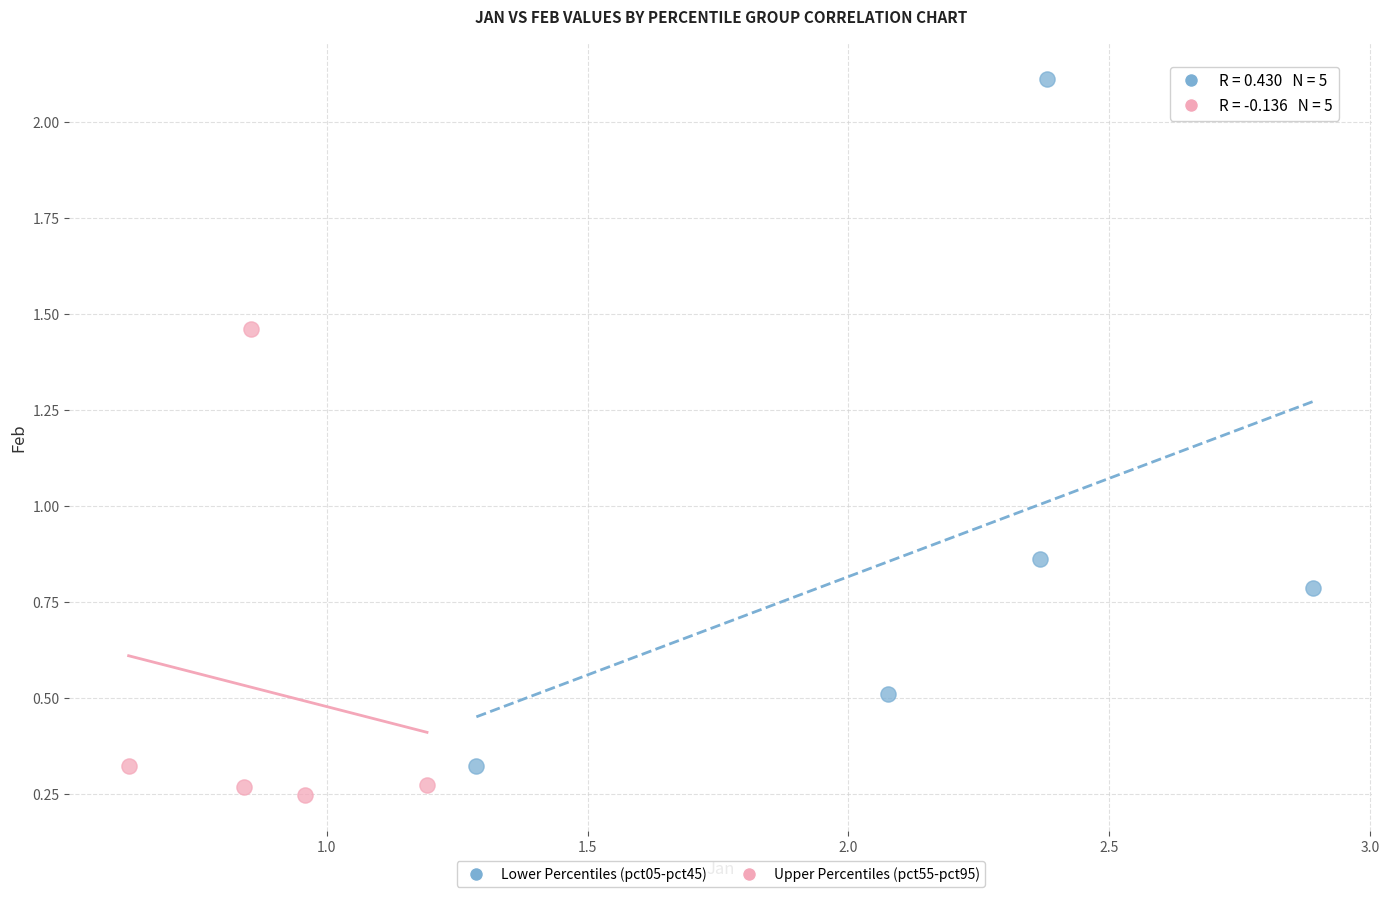

Which series contains the lowest Y value?

Upper Percentiles (pct55-pct95)